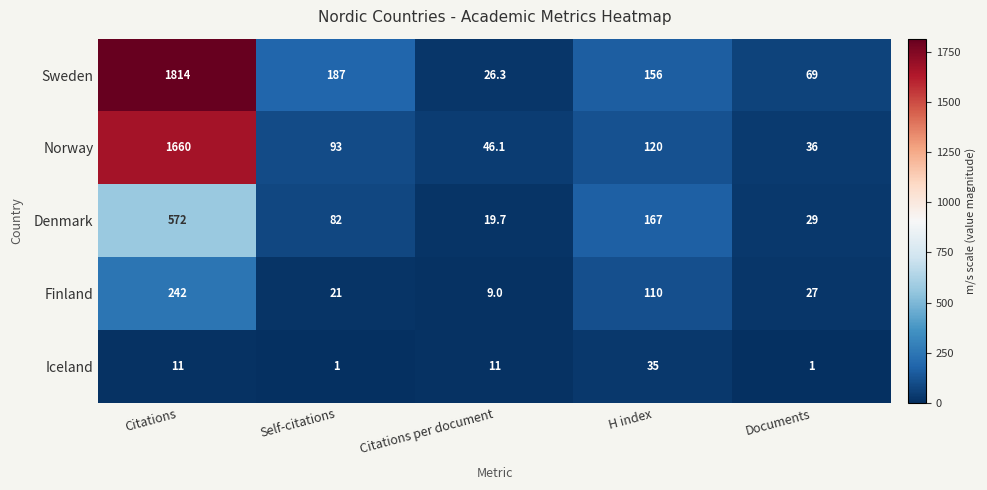

Which series has the widest spread of values?

Sweden